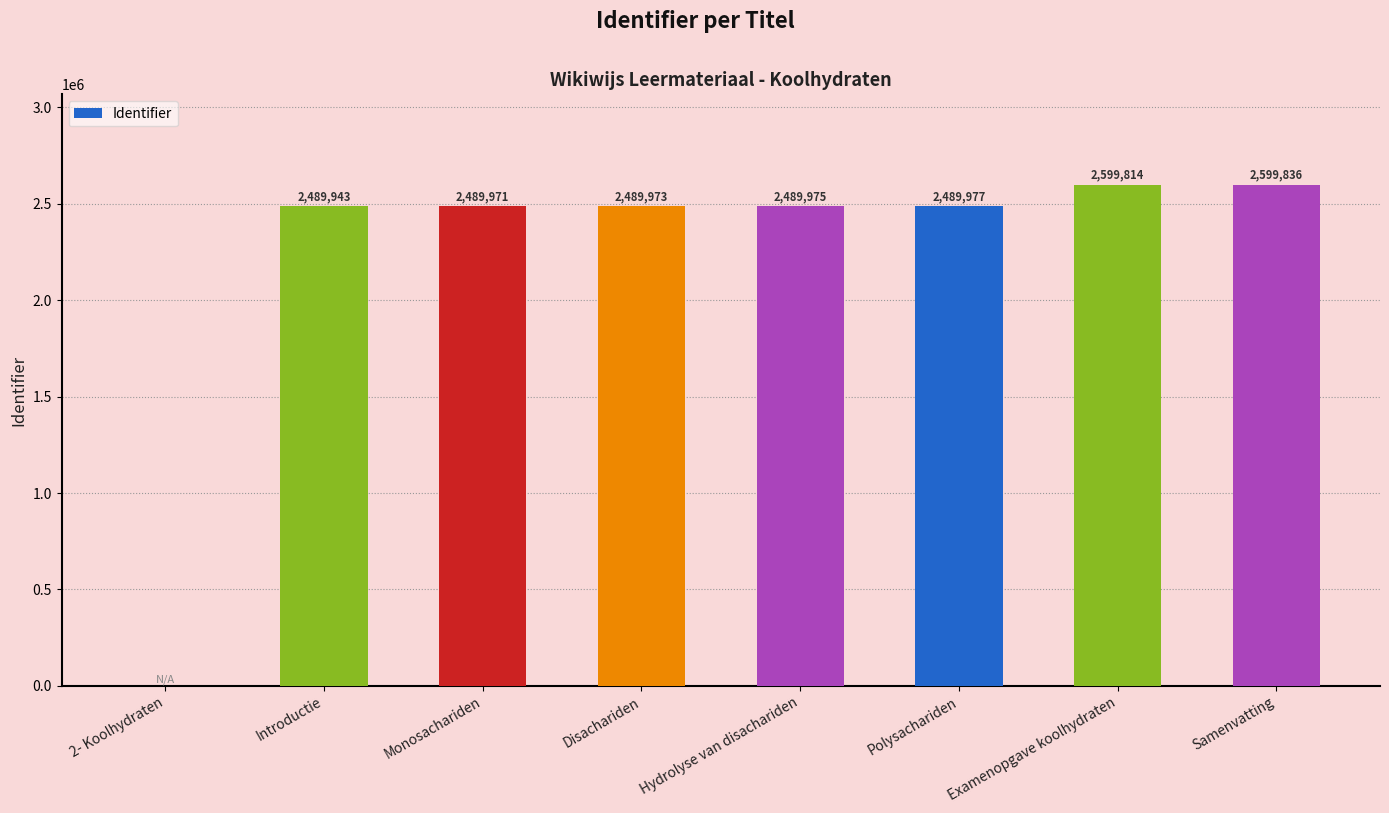

What is the sum of the values at 2- Koolhydraten and Hydrolyse van disachariden?

2489975